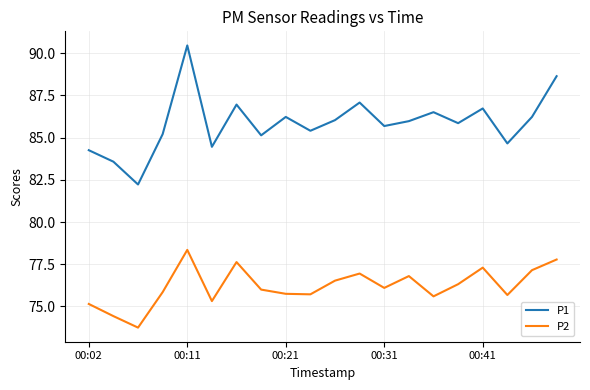

Which series has the largest total across all categories?

P1